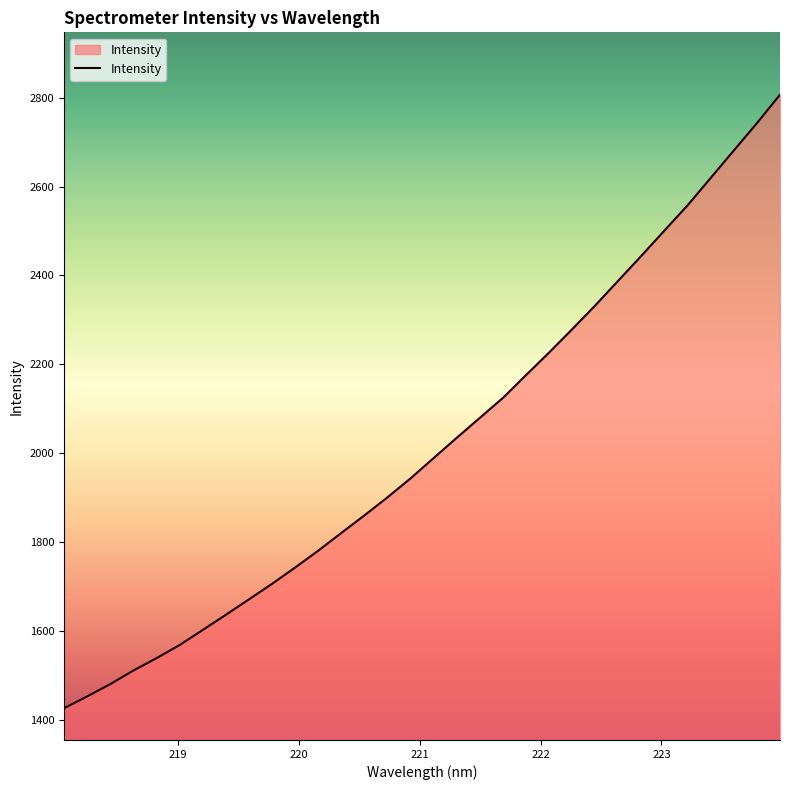

What is the difference between the maximum and minimum values?

1380.1